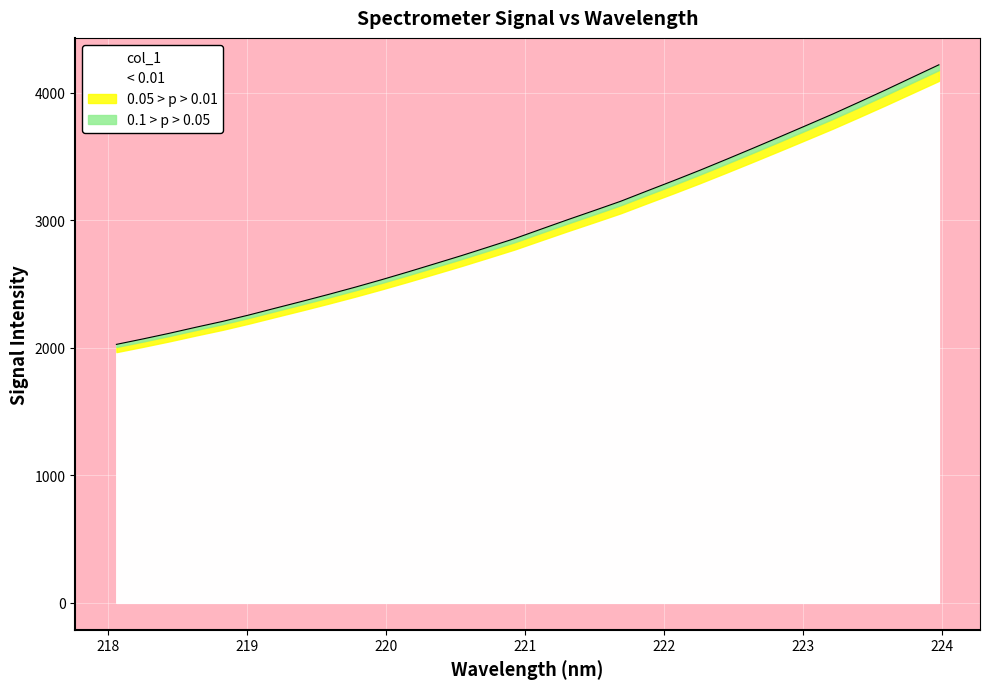

What is the difference between the maximum and minimum values?

2191.5